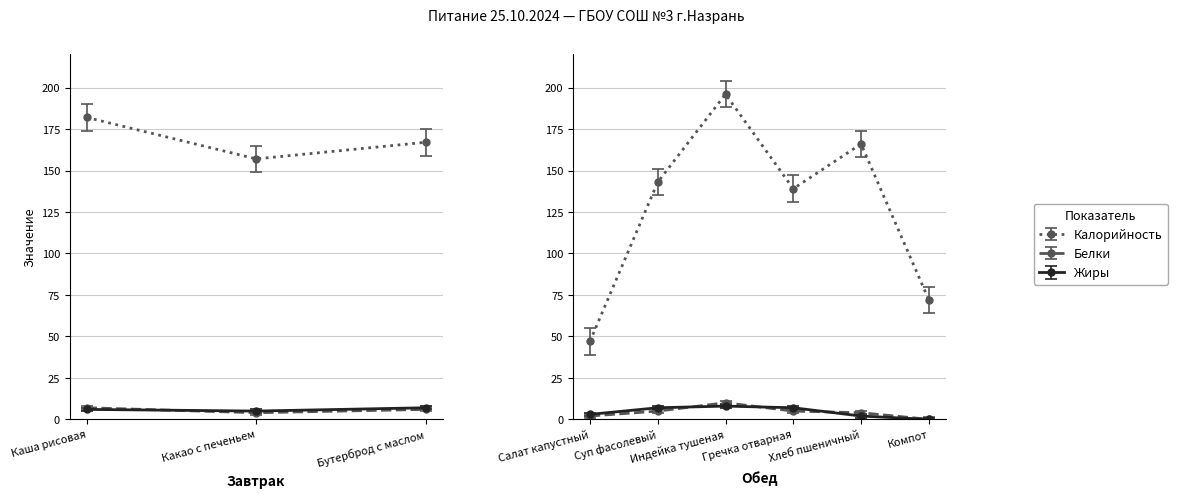

What is the total value across all series at Бутерброд с маслом?

180